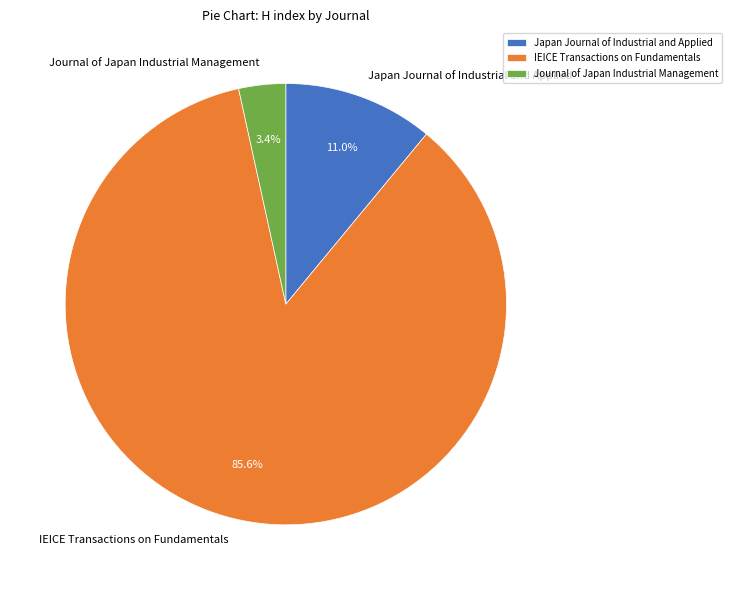

What is the smallest slice in the pie chart?

Journal of Japan Industrial Management